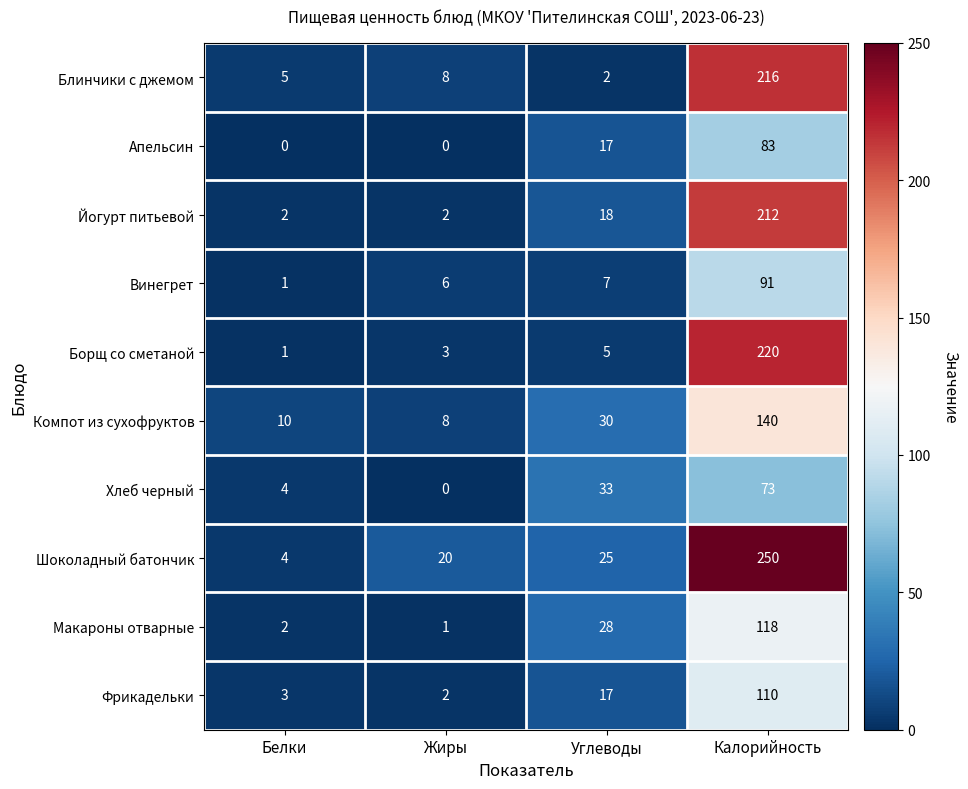

What is the difference between the highest and lowest values at Калорийность?

177